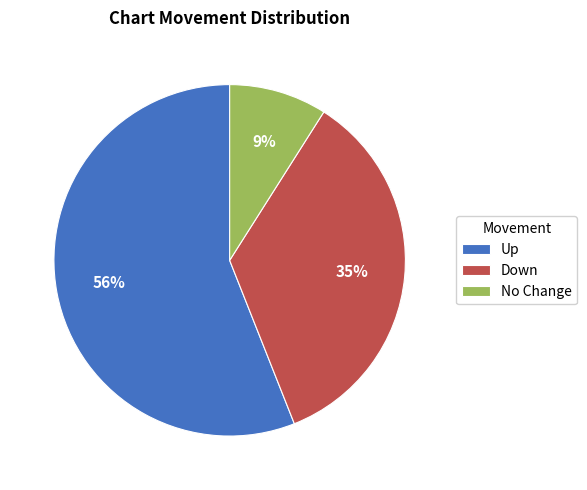

To the nearest percent, what is the average slice percentage?

33%